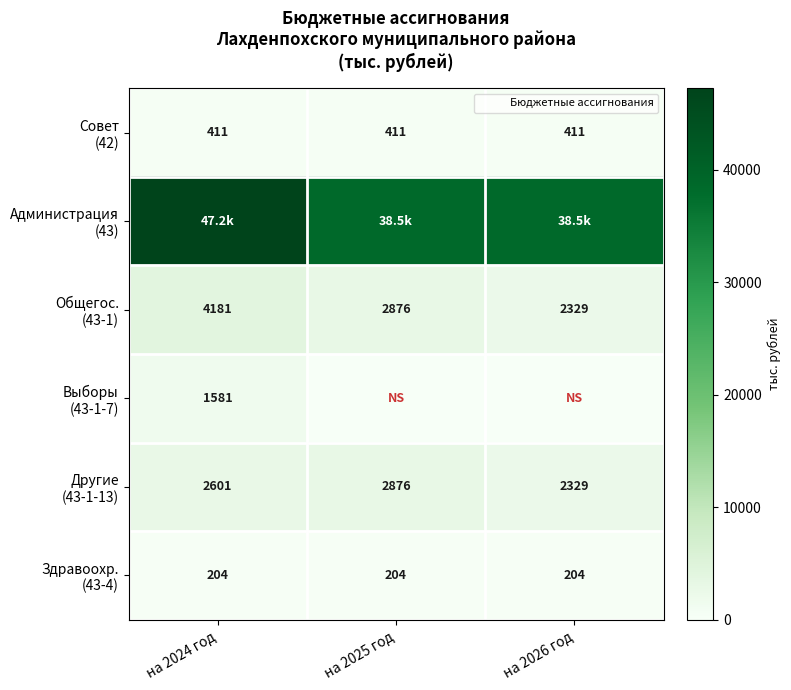

What is the sum of the Администрация (43) values at на 2025 год and на 2026 год?

77051.8